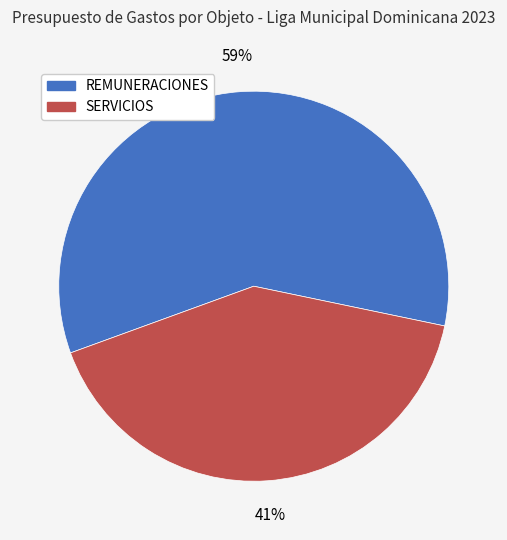

To the nearest percent, what portion does REMUNERACIONES represent?

59%